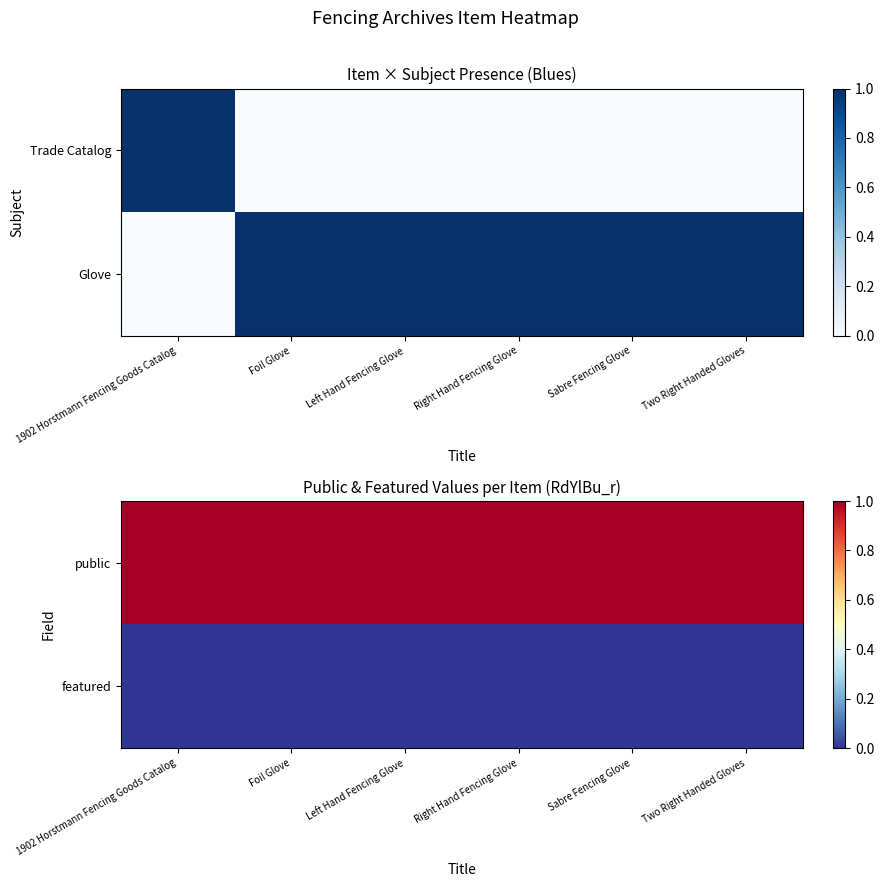

How many series are shown in this chart?

2